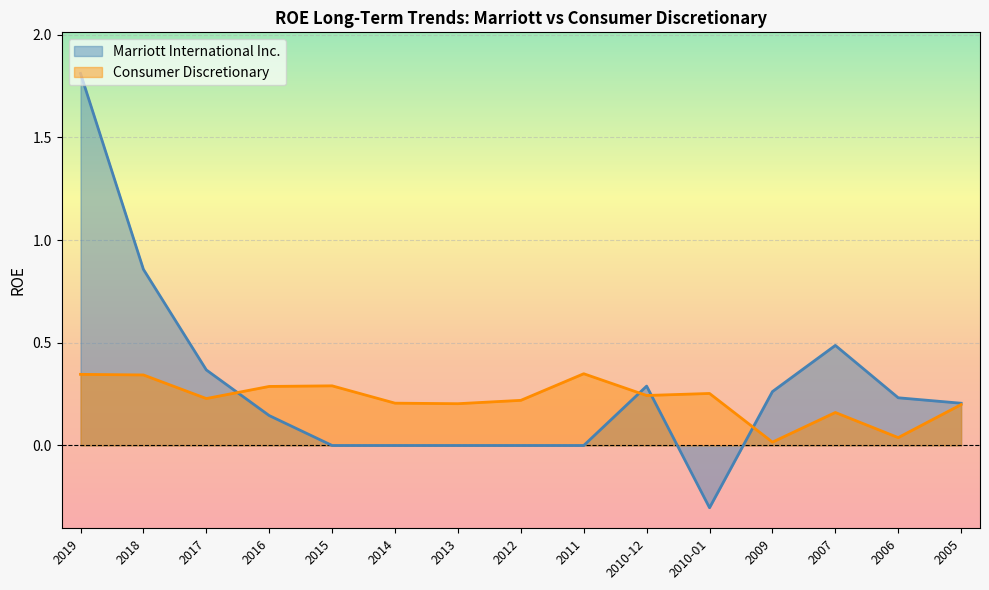

The Marriott International Inc. series shows -1.0 at 2014. True or false?

False